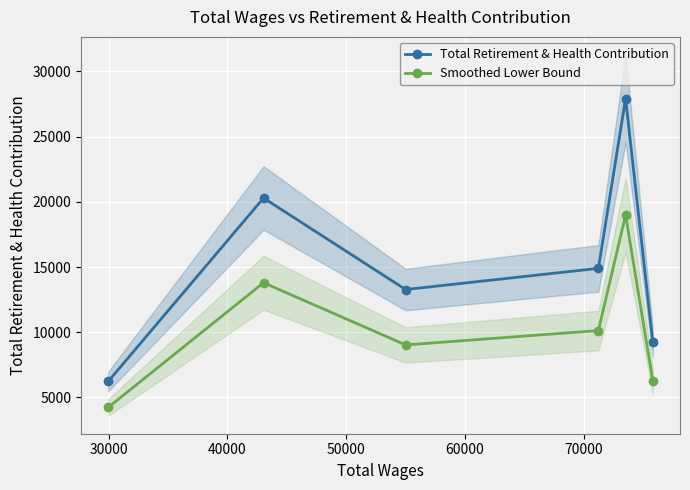

What is the value of the Total Retirement & Health Contribution point at the 2nd from the left?

20296.0